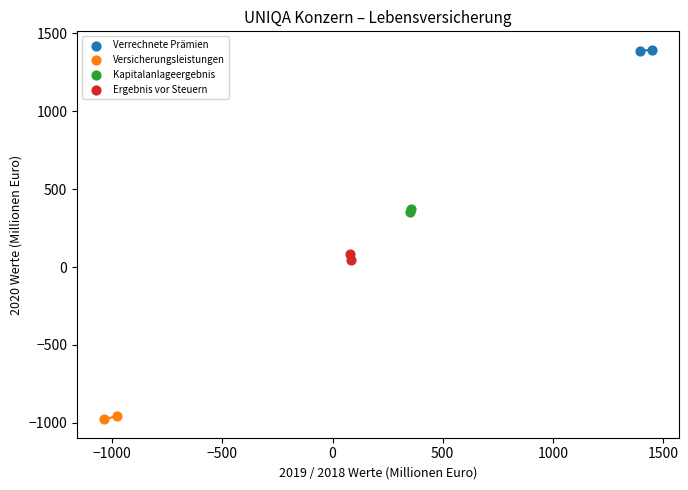

What are all the series names shown in the legend?

Verrechnete Prämien, Versicherungsleistungen, Kapitalanlageergebnis, Ergebnis vor Steuern